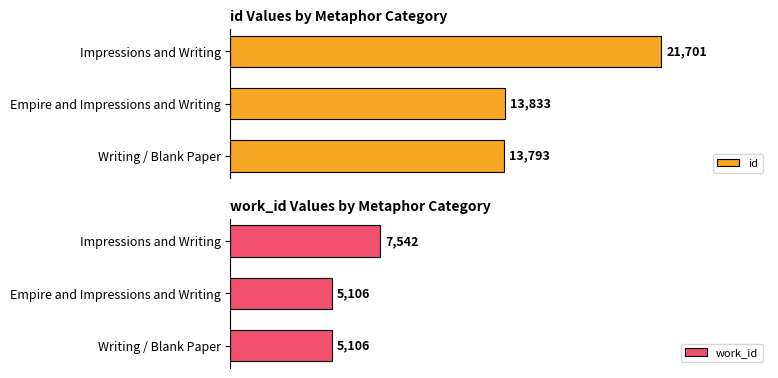

What is the total value across all series at 0?

18899